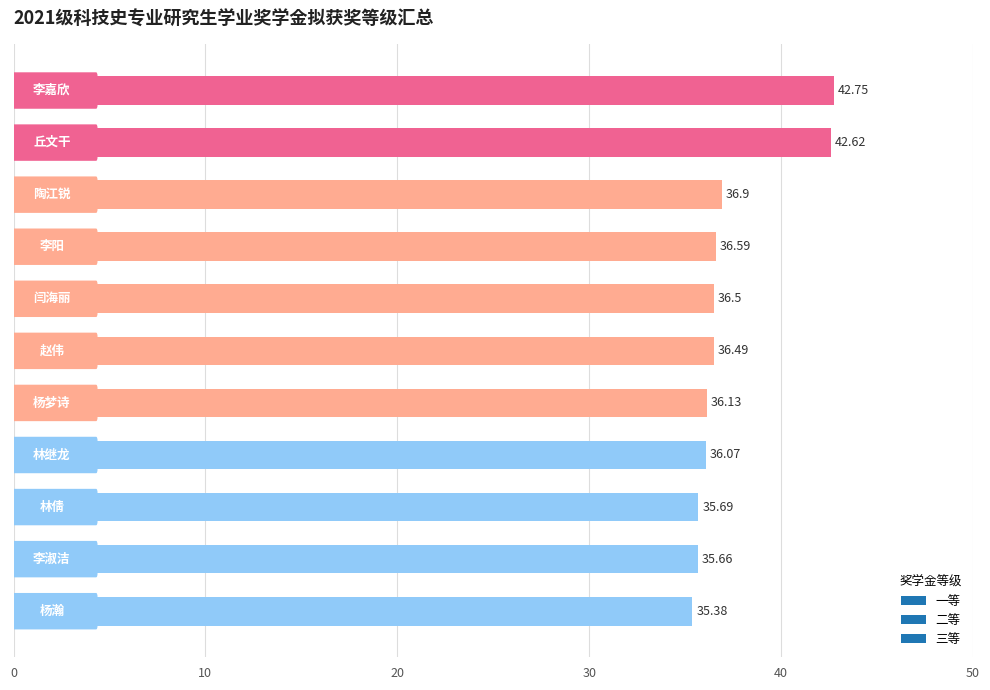

What is the sum of all values?

410.8